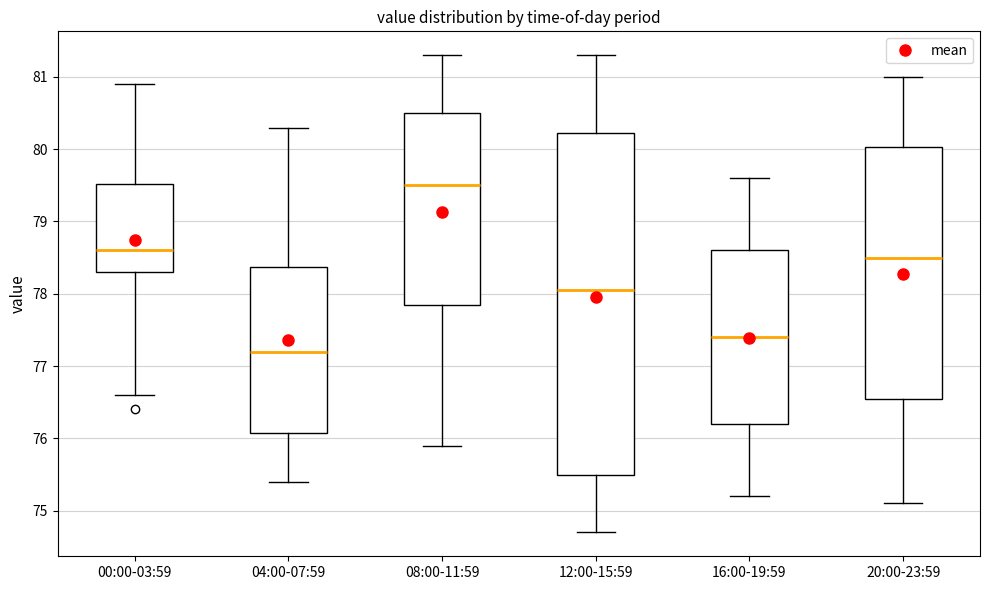

Reading left to right, read every box against the y-axis: the position of its median line, the range the box covers, and the ends of its whiskers. The values are not printed on the chart, so give them approximately, as read against the axis.

00:00-03:59: median 78.6, box 78.3 to 79.5, whiskers 76.6 to 80.9
04:00-07:59: median 77.2, box 76.1 to 78.4, whiskers 75.4 to 80.3
08:00-11:59: median 79.5, box 77.9 to 80.5, whiskers 75.9 to 81.3
12:00-15:59: median 78.1, box 75.5 to 80.2, whiskers 74.7 to 81.3
16:00-19:59: median 77.4, box 76.2 to 78.6, whiskers 75.2 to 79.6
20:00-23:59: median 78.5, box 76.6 to 80.0, whiskers 75.1 to 81.0